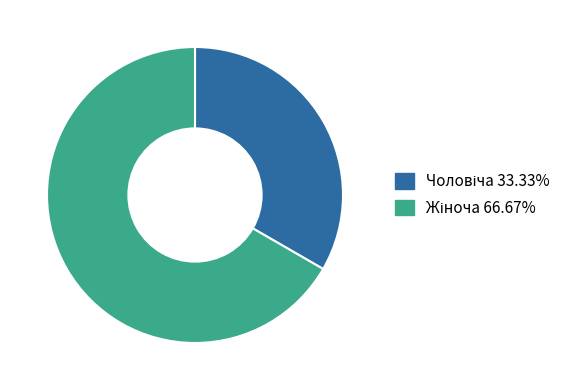

Is there any slice that represents more than half of the pie?

Yes